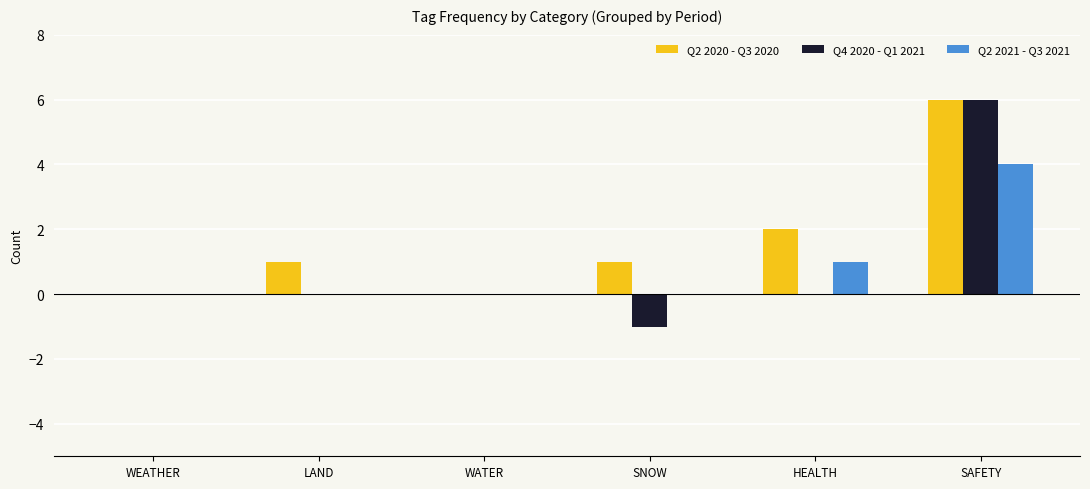

Reading right to left, what are all the values shown in this chart?

Q2 2020 - Q3 2020: SAFETY=6	HEALTH=2	SNOW=1	WATER=0	LAND=1	WEATHER=0
Q4 2020 - Q1 2021: SAFETY=6	HEALTH=0	SNOW=-1	WATER=0	LAND=0	WEATHER=0
Q2 2021 - Q3 2021: SAFETY=4	HEALTH=1	SNOW=0	WATER=0	LAND=0	WEATHER=0